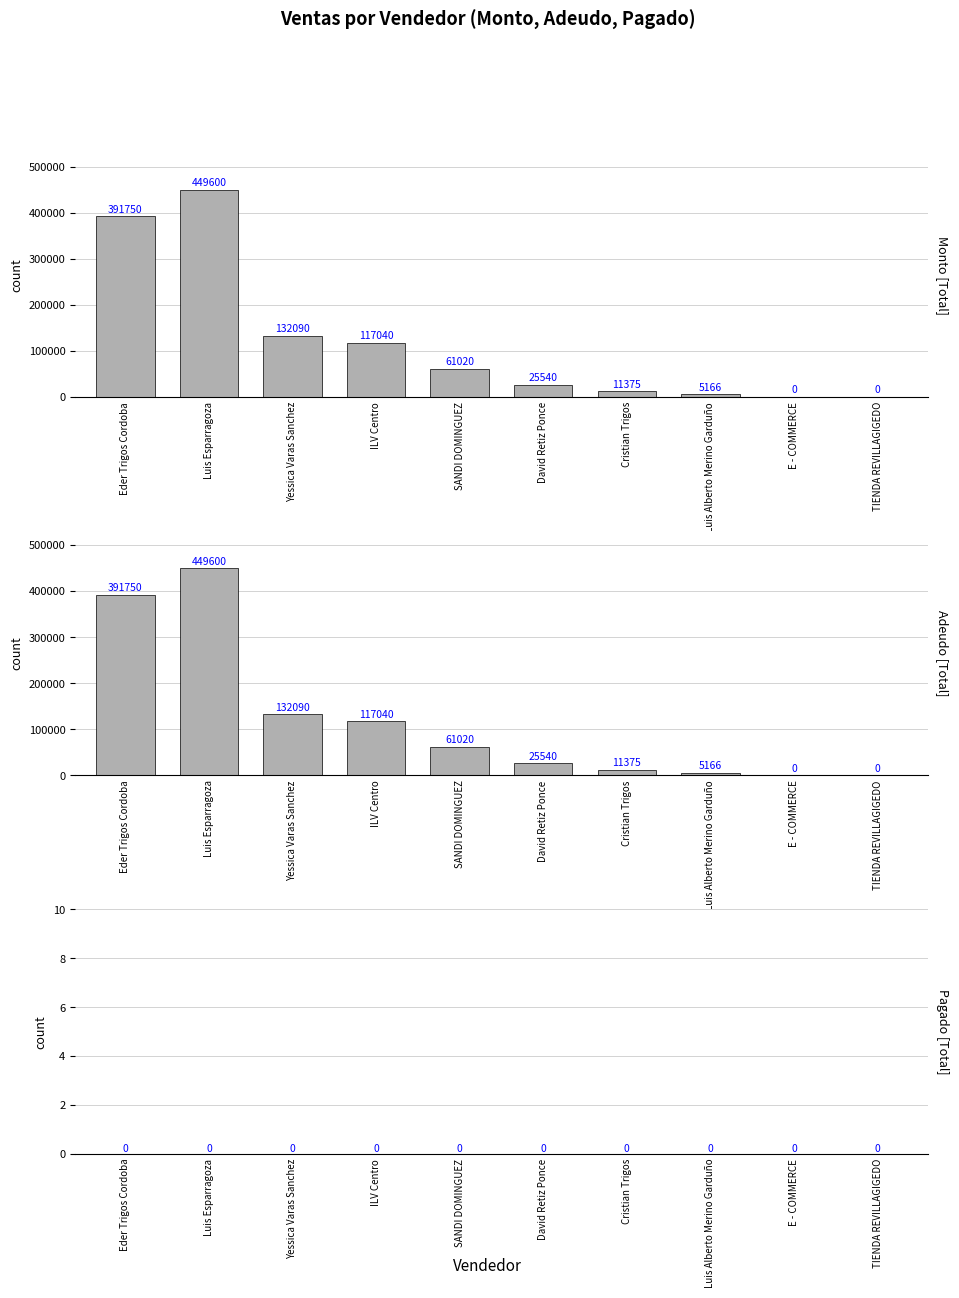

Rank the series by their maximum value, from highest to lowest.

Monto, Adeudo, Pagado